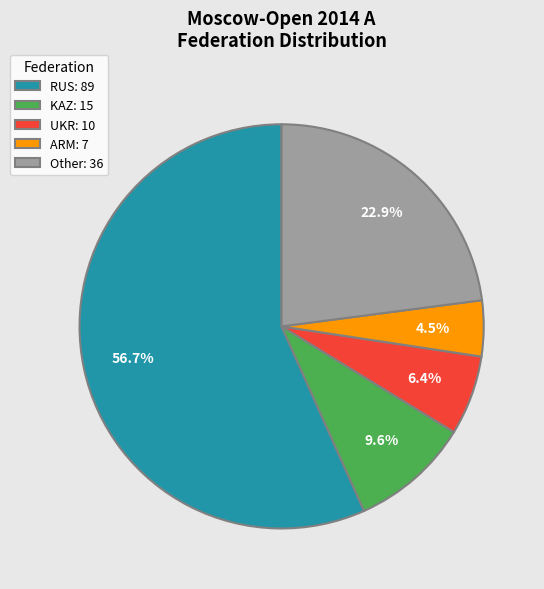

What percentage is the RUS slice, to the nearest percent?

57%